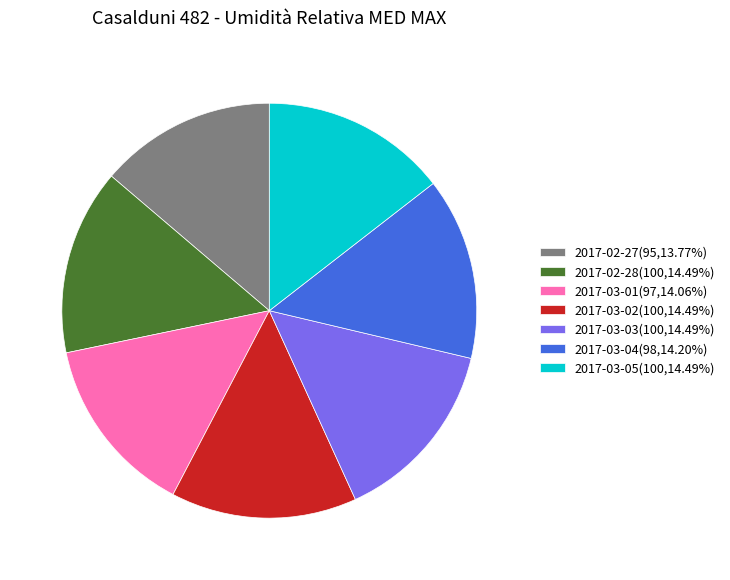

Is it true that 2017-03-03 is 7% of the pie?

False